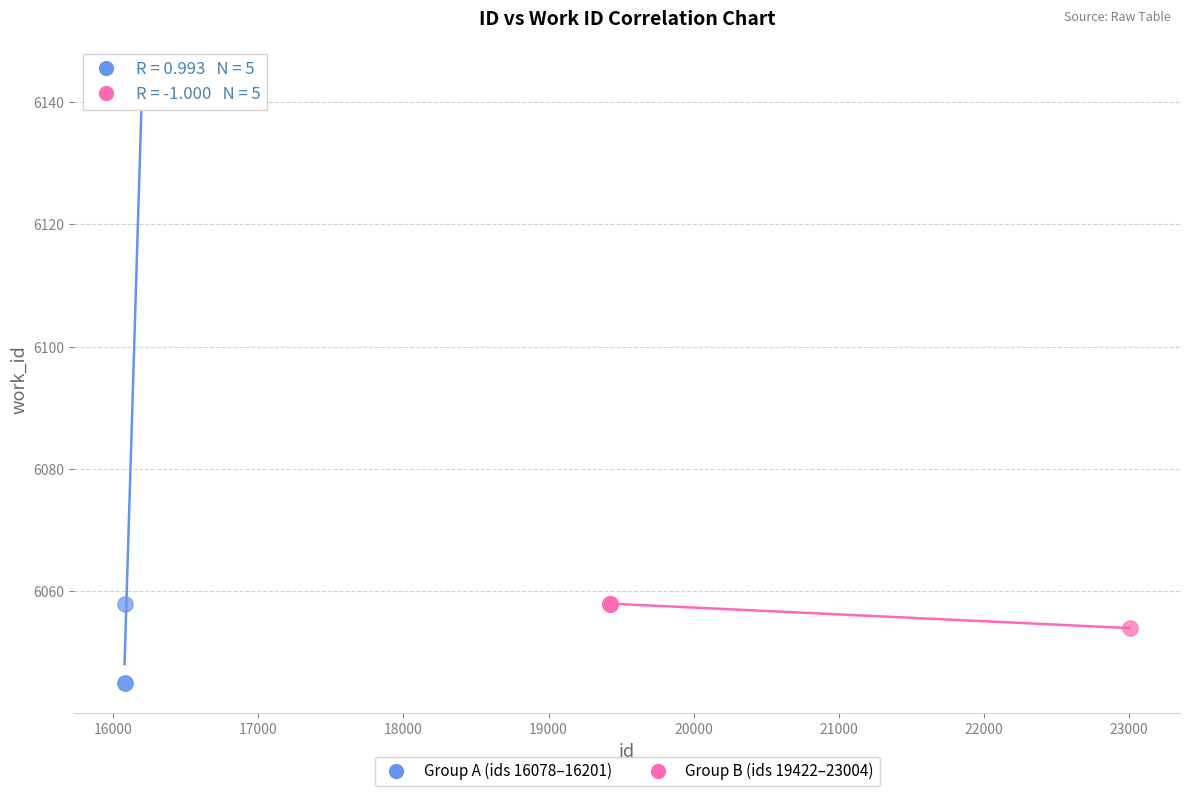

Which series reaches the minimum Y coordinate?

Group A (ids 16078–16201)